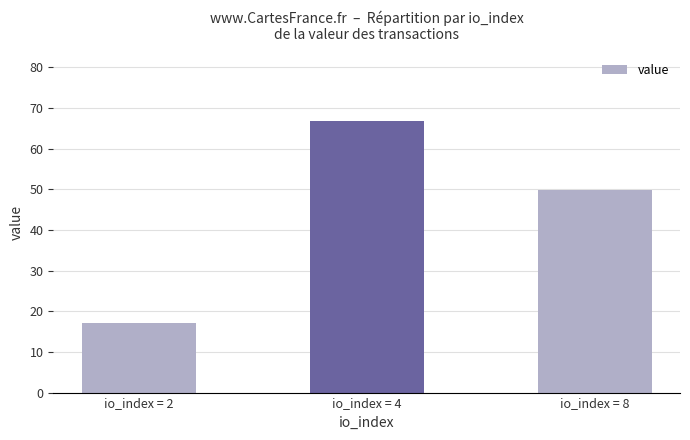

Reading left to right, extract all data points from this chart.

io_index = 2=17.1	io_index = 4=66.9	io_index = 8=49.8